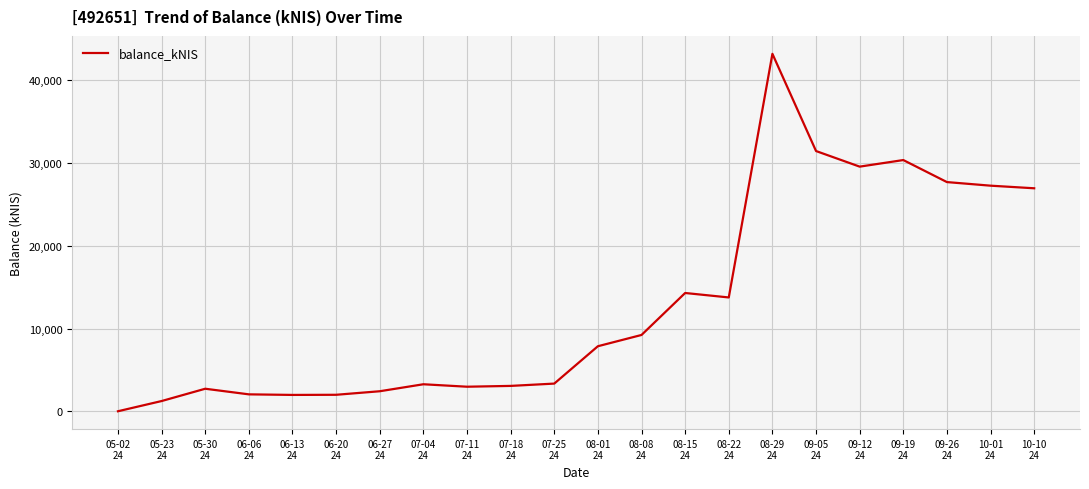

How many series are shown in this chart?

1